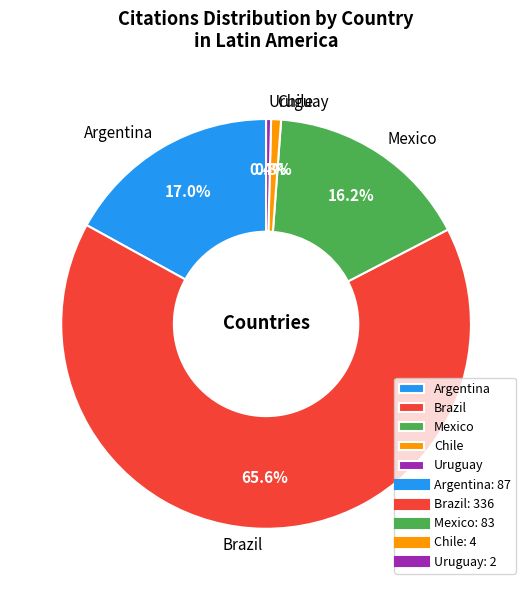

Which slice is the largest?

Brazil